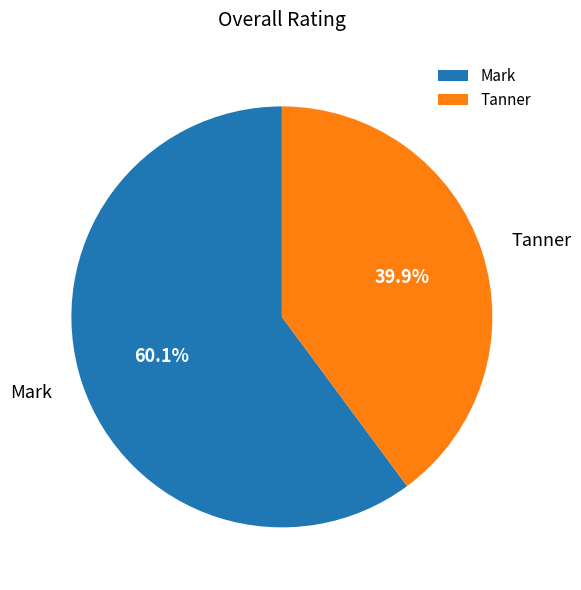

Between Mark and Tanner, which is larger?

Mark